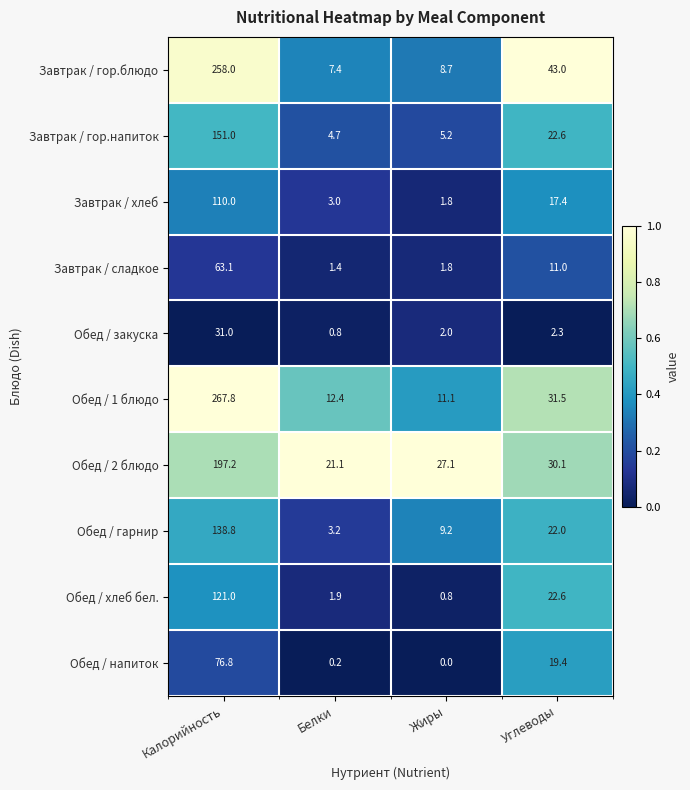

Where is Завтрак / сладкое nearest to the value 32?

Углеводы